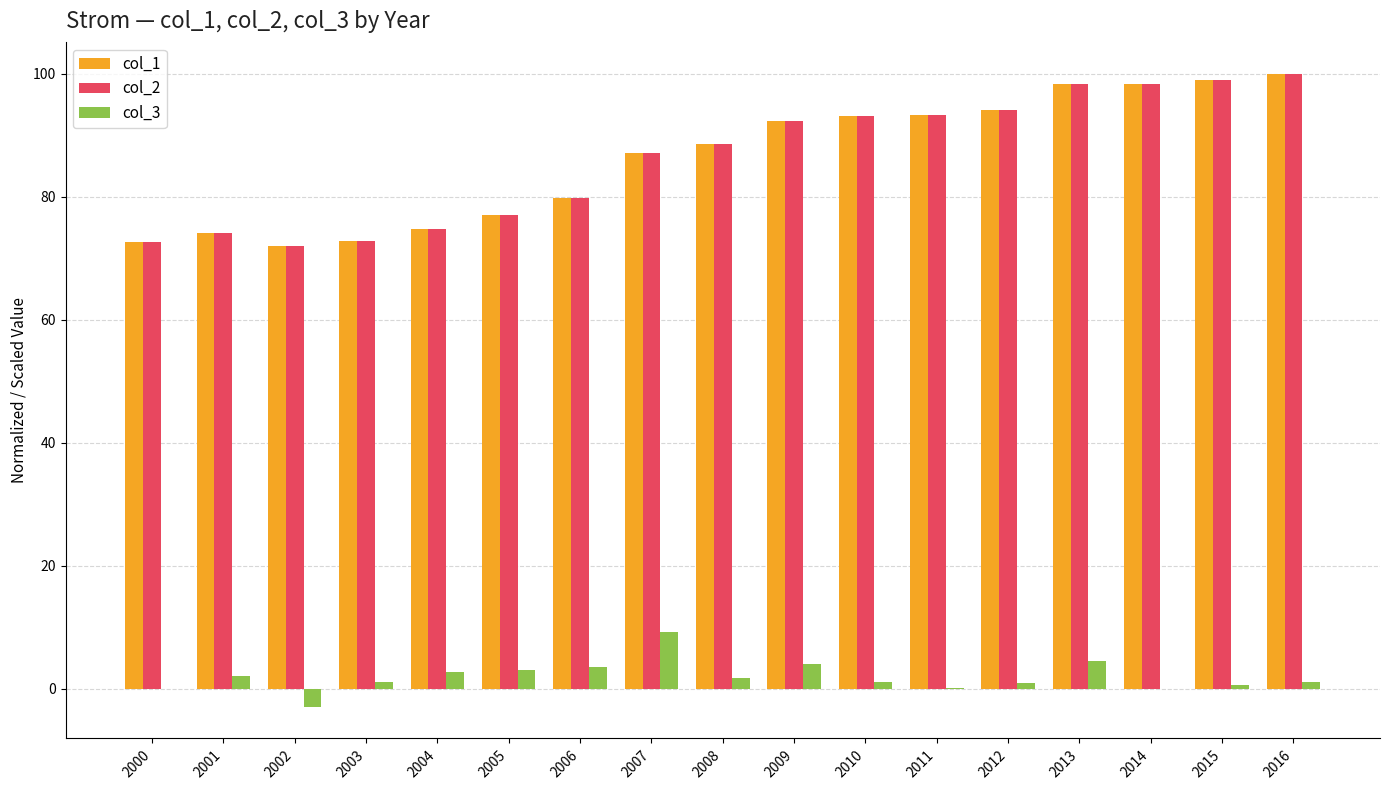

What is the sum of all col_2 values?

1466.9